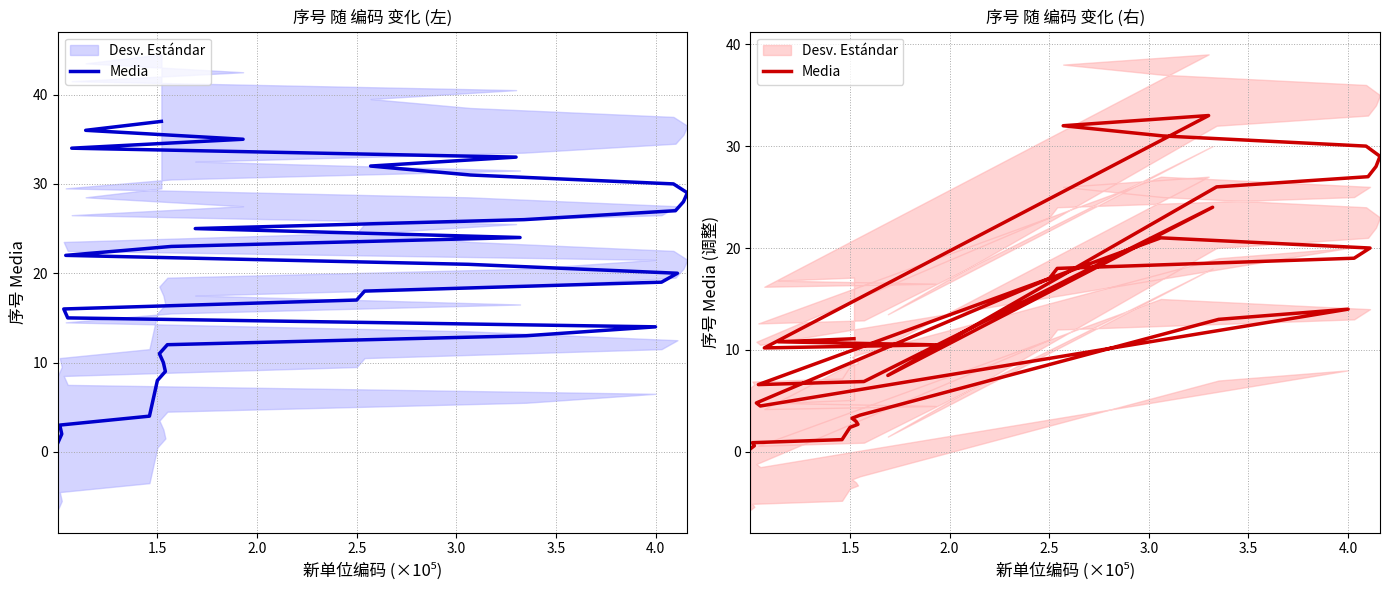

Count the number of categories in the chart.

37